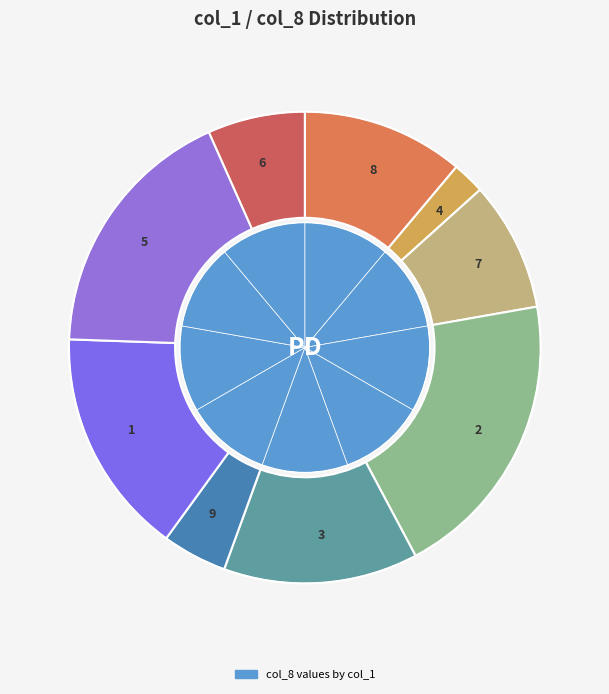

True or false: 8 accounts for 1% of the total.

False